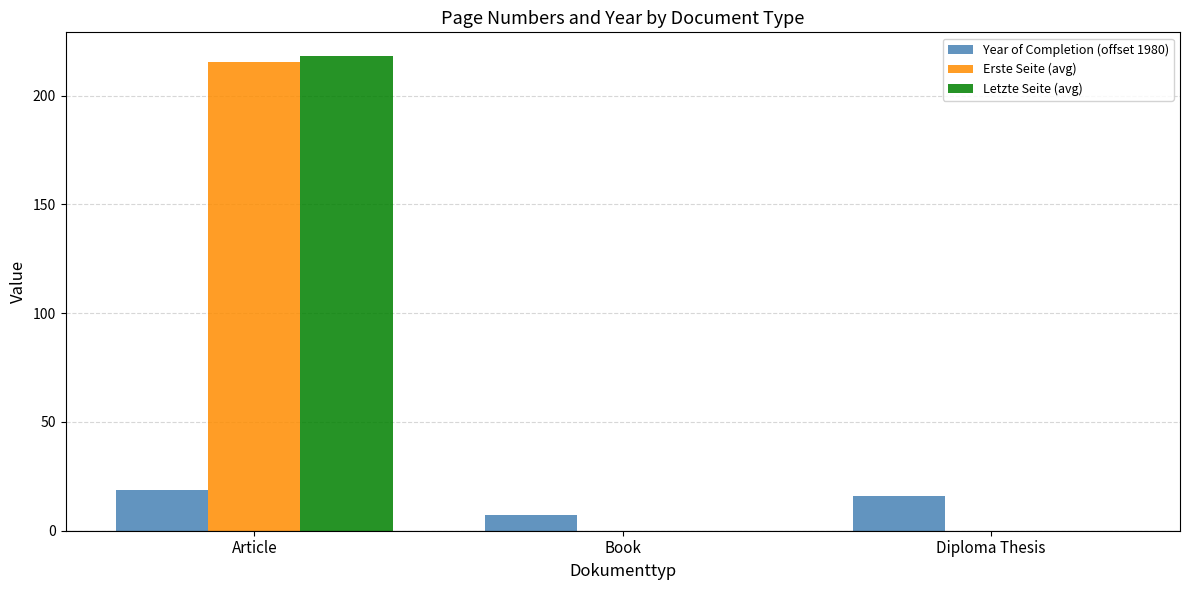

What is the sum of the Year of Completion (offset 1980) values at Book and Diploma Thesis?

23.0